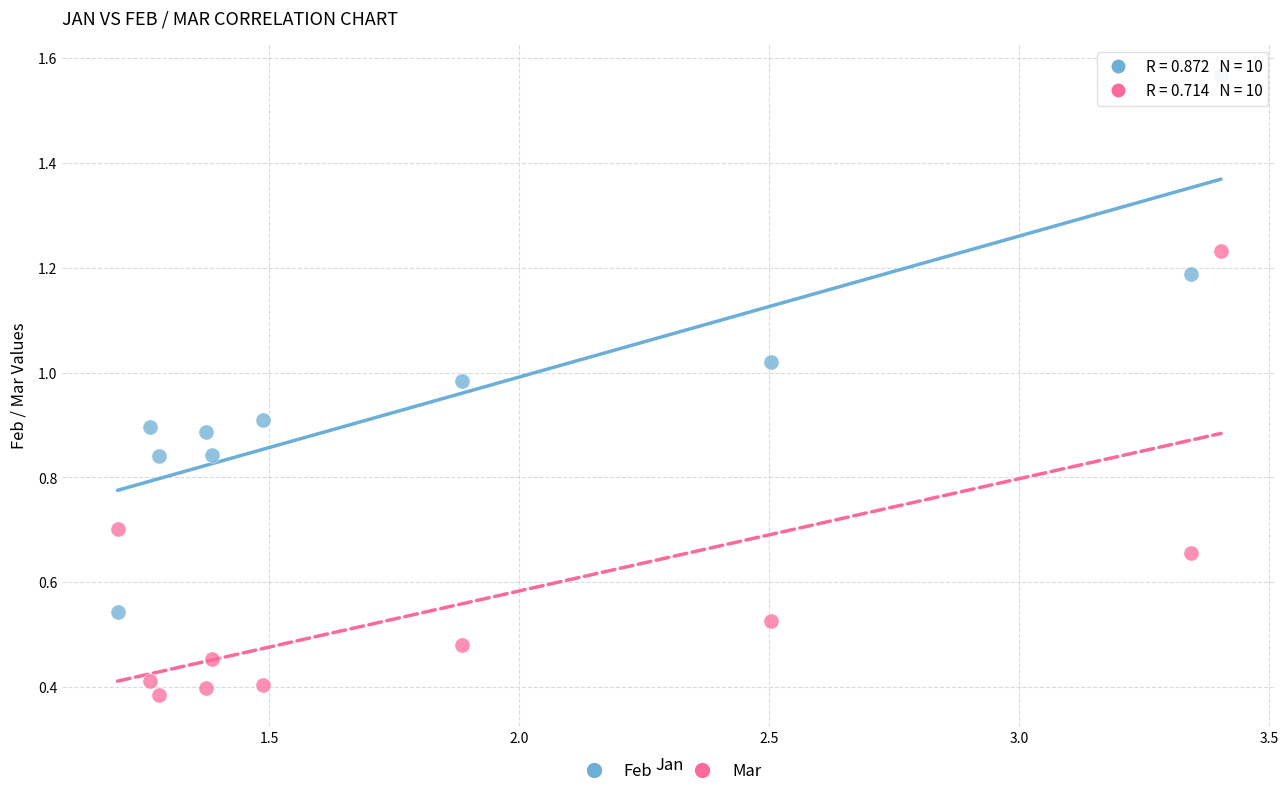

Which series contains the highest Y value?

Feb